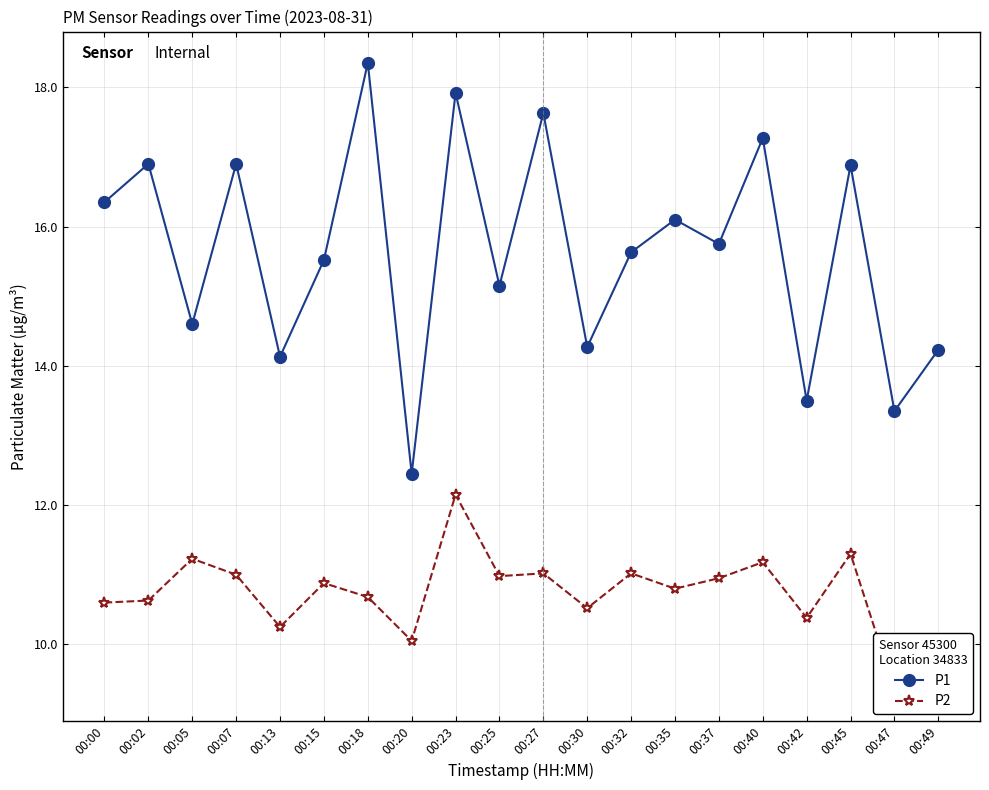

What is the approximate value of P1 at 00:20?

12.4